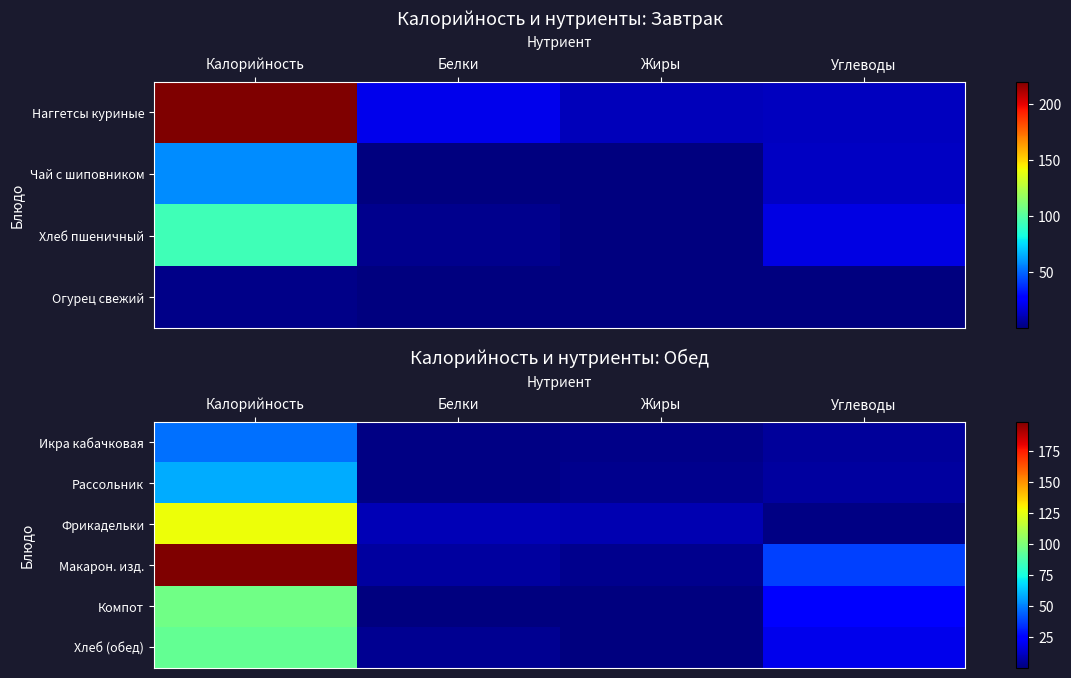

Which has a higher value, Белки or Углеводы?

Углеводы